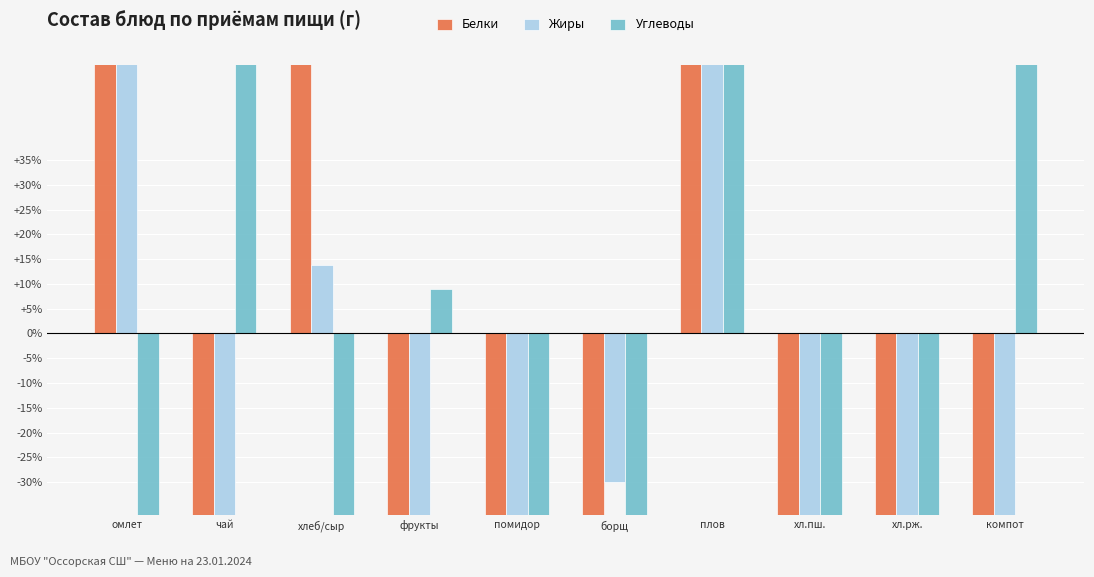

Are the bars horizontal?

No